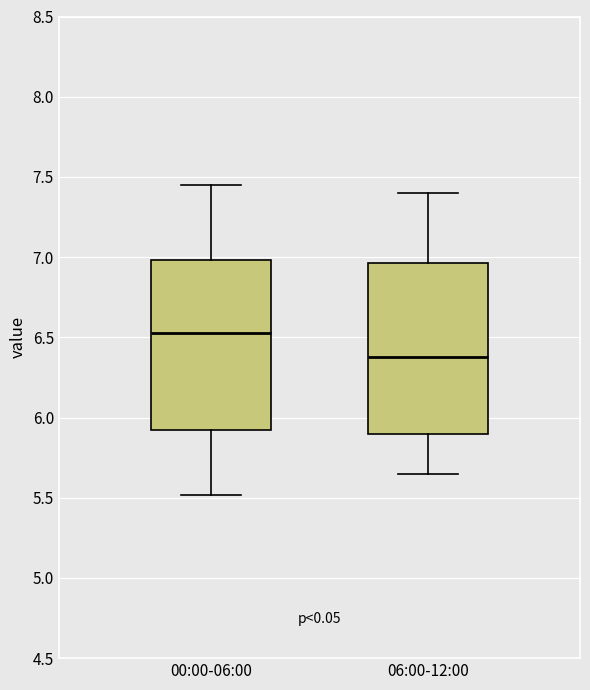

Which box's median line is the highest?

00:00-06:00